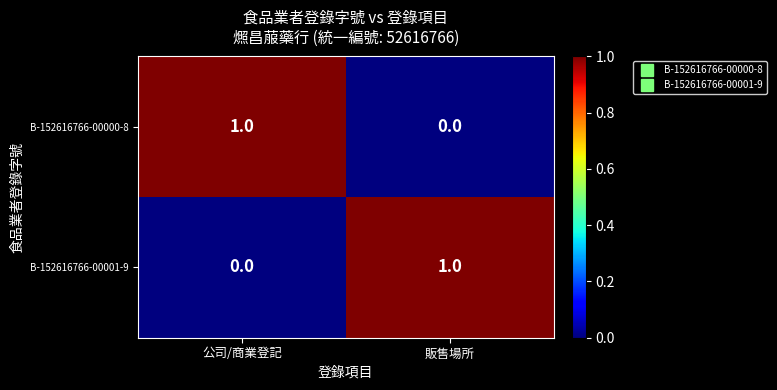

At which label does B-152616766-00000-8 reach its minimum?

販售場所